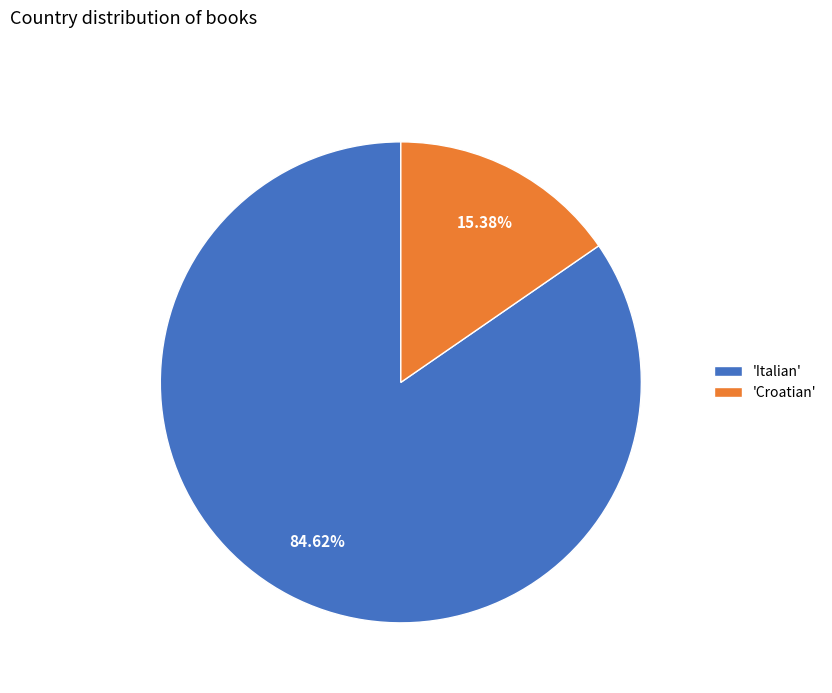

How many slices are in this pie chart?

2